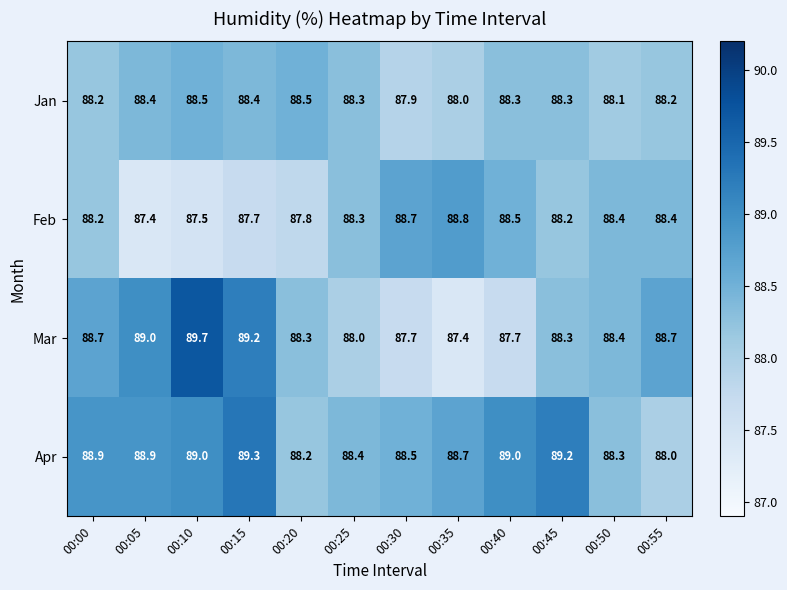

Between 00:00 and 00:20, which series saw the biggest shift?

Apr